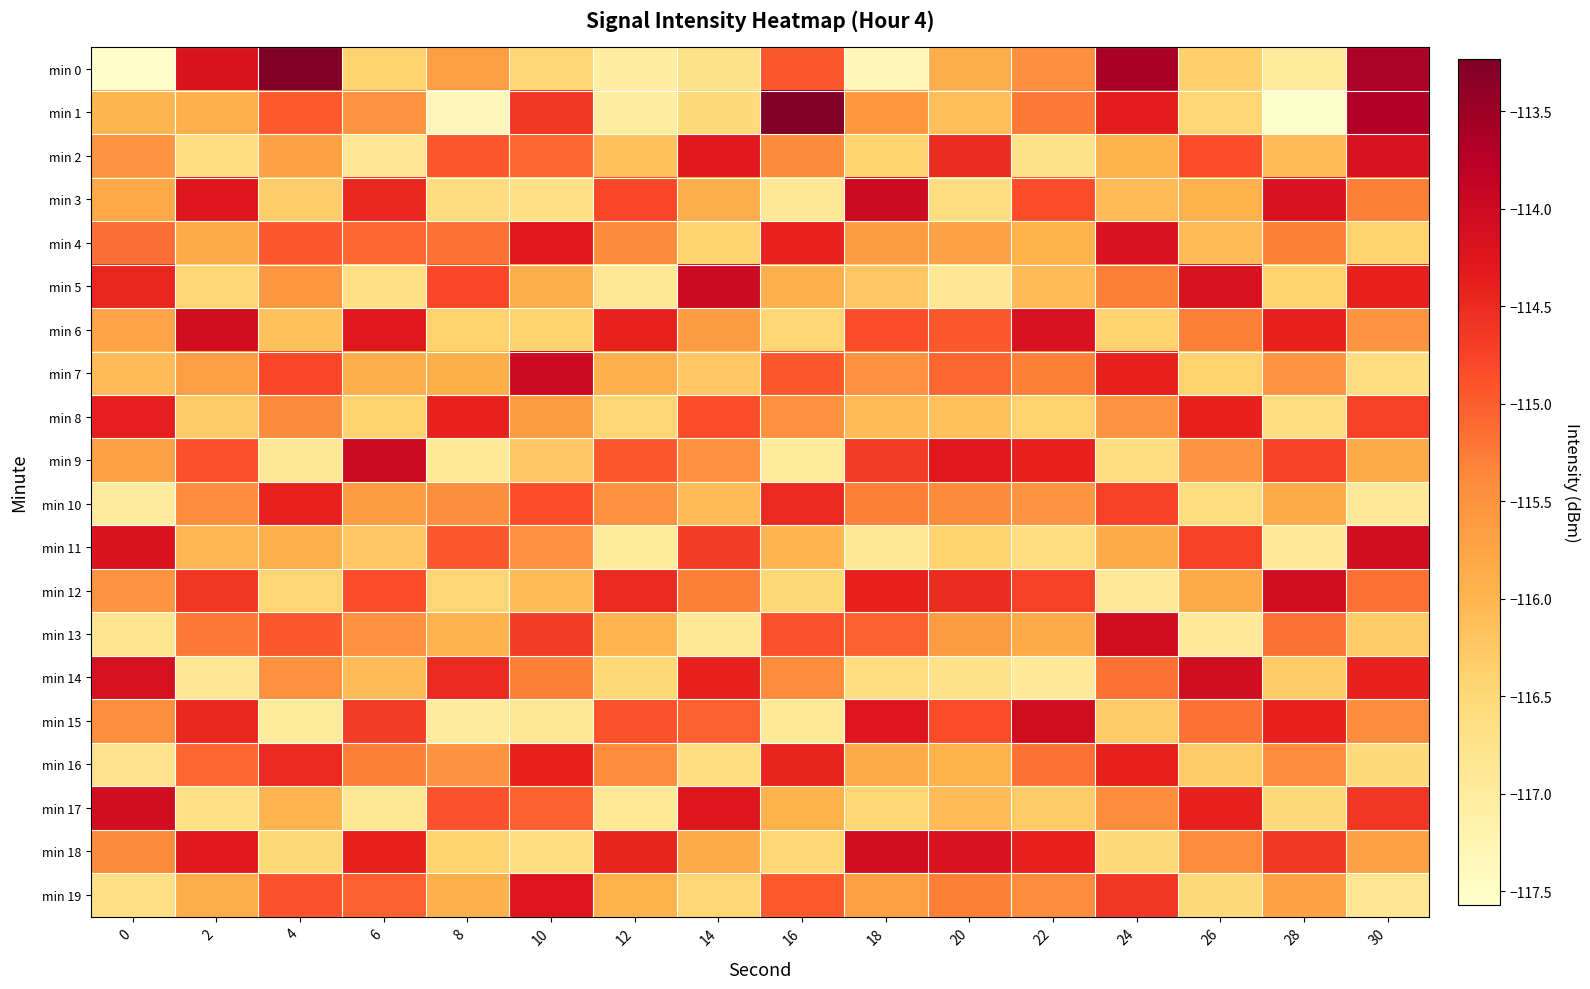

List the series in order of their peak value, highest first.

min 1, min 0, min 3, min 5, min 7, min 9, min 6, min 11, min 12, min 13, min 14, min 15, min 17, min 18, min 2, min 4, min 19, min 8, min 16, min 10